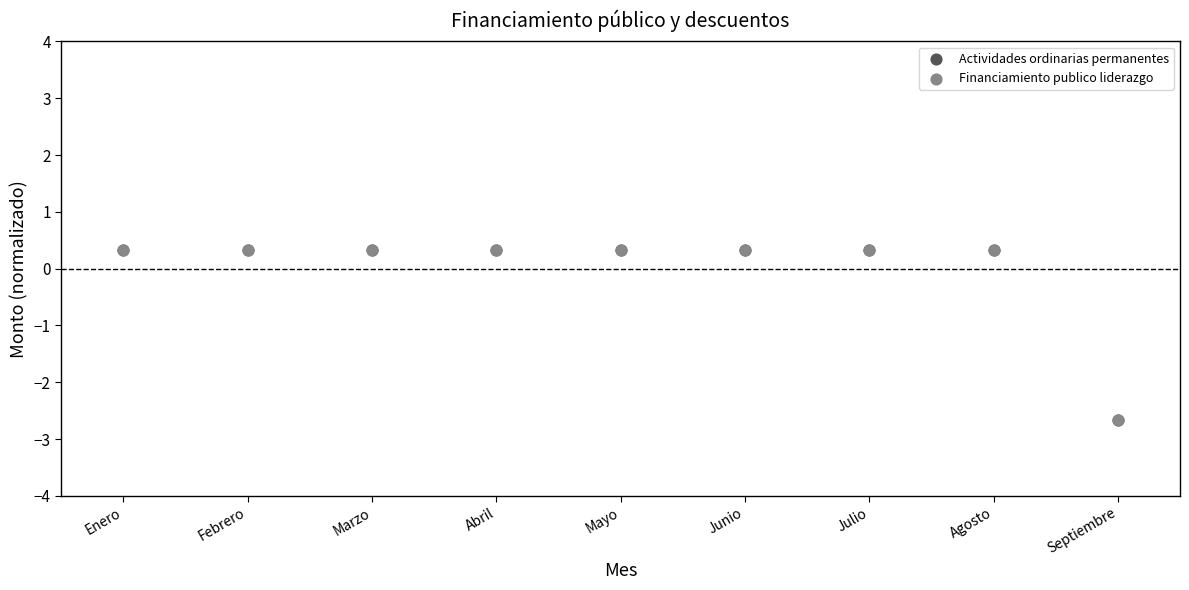

What are all the series names shown in the legend?

Actividades ordinarias permanentes, Financiamiento publico liderazgo